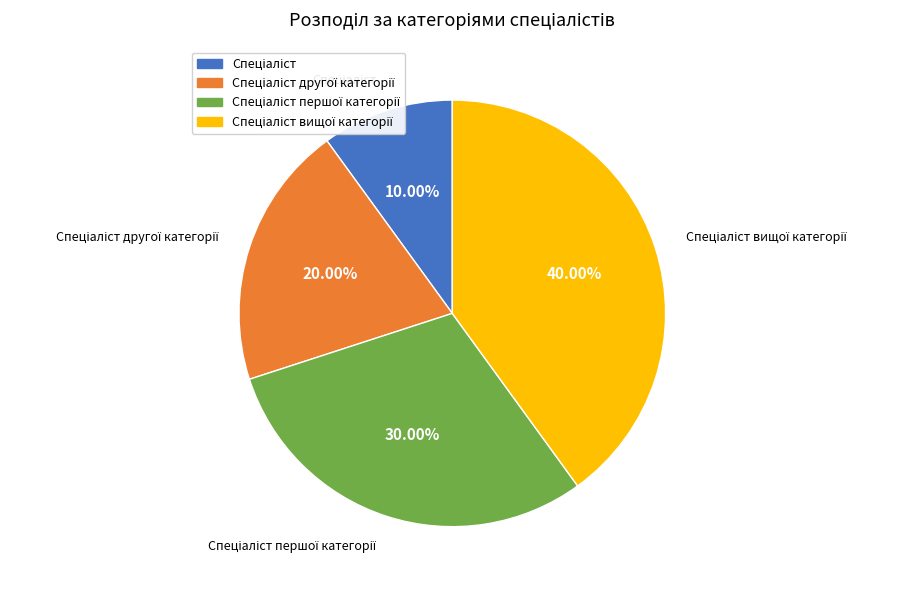

Does any single category account for the majority?

No